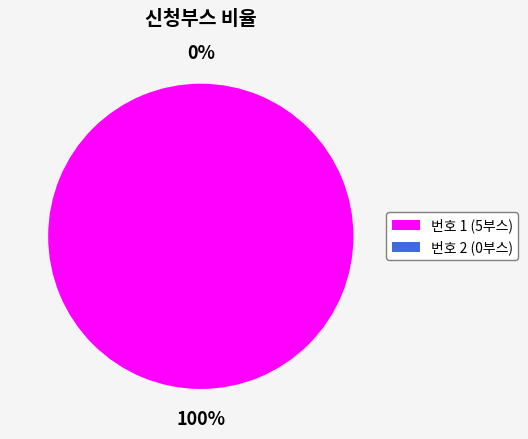

Count the number of slices in the pie.

2